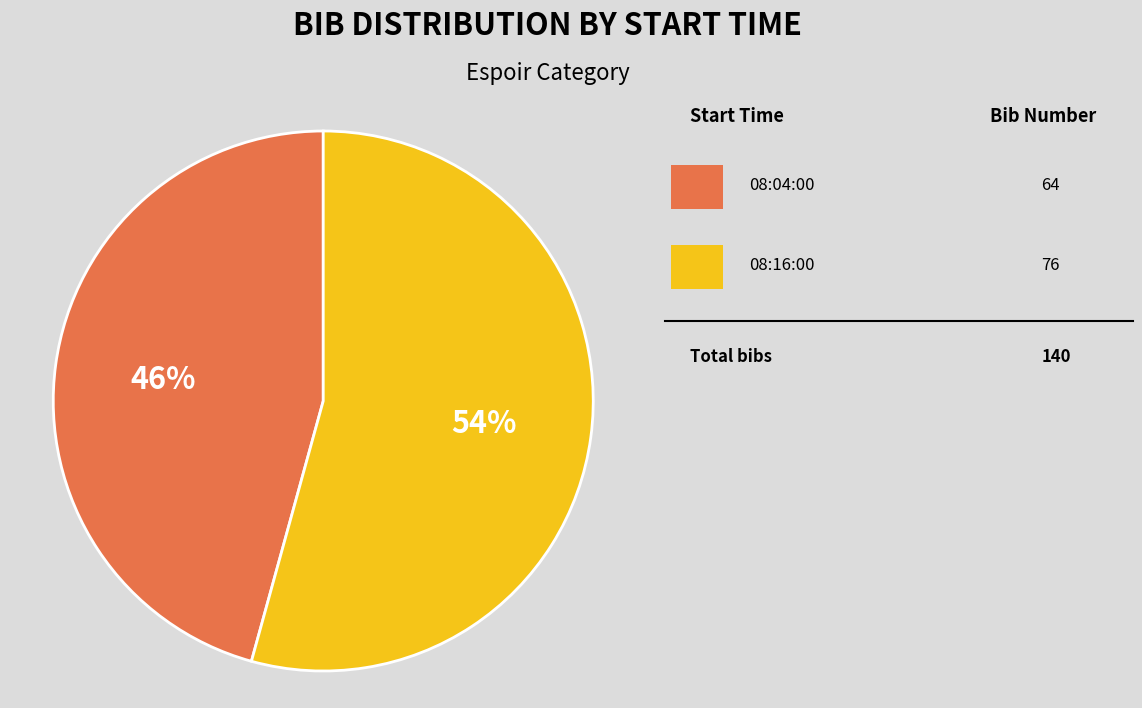

To the nearest percent, what is the average slice percentage?

50%